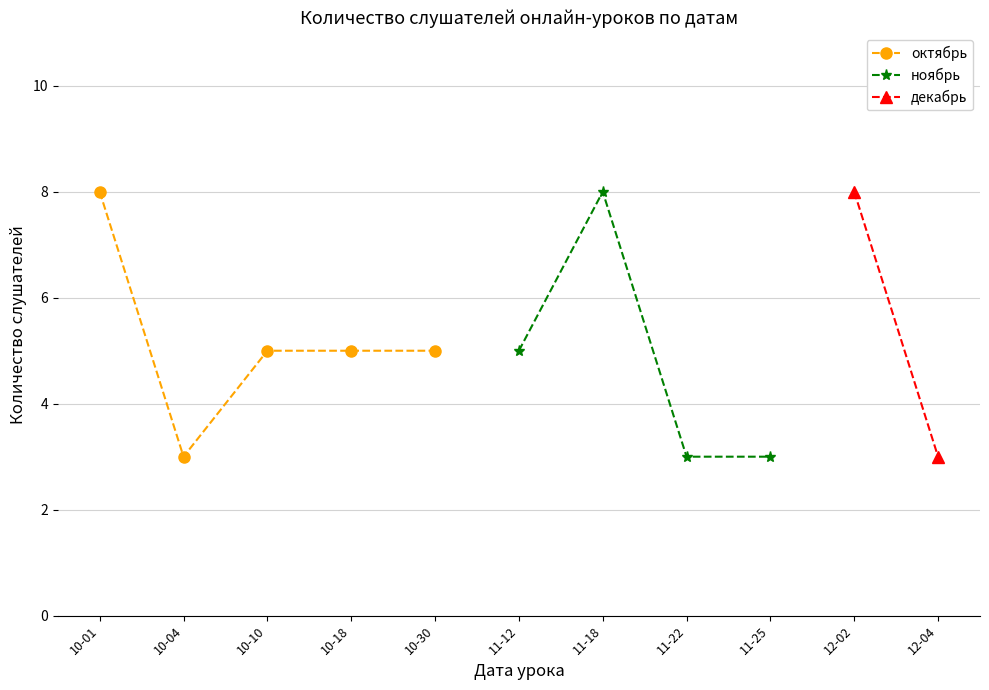

What is the difference between the values at 2019-11-12 and 2019-10-04?

2